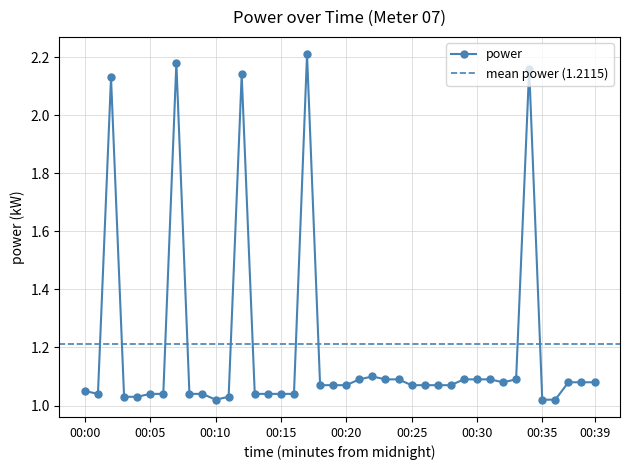

What is the value of the 10th point from the left?

1.0